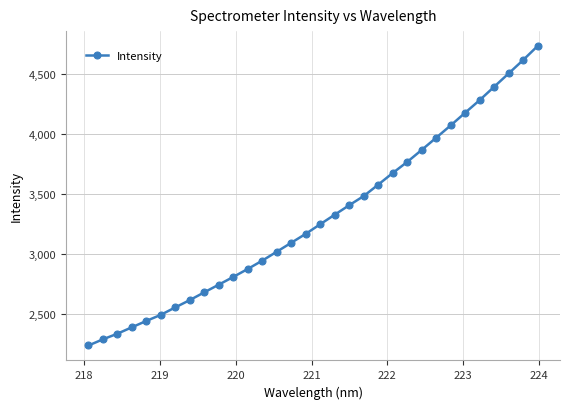

What is the average value?

3306.8